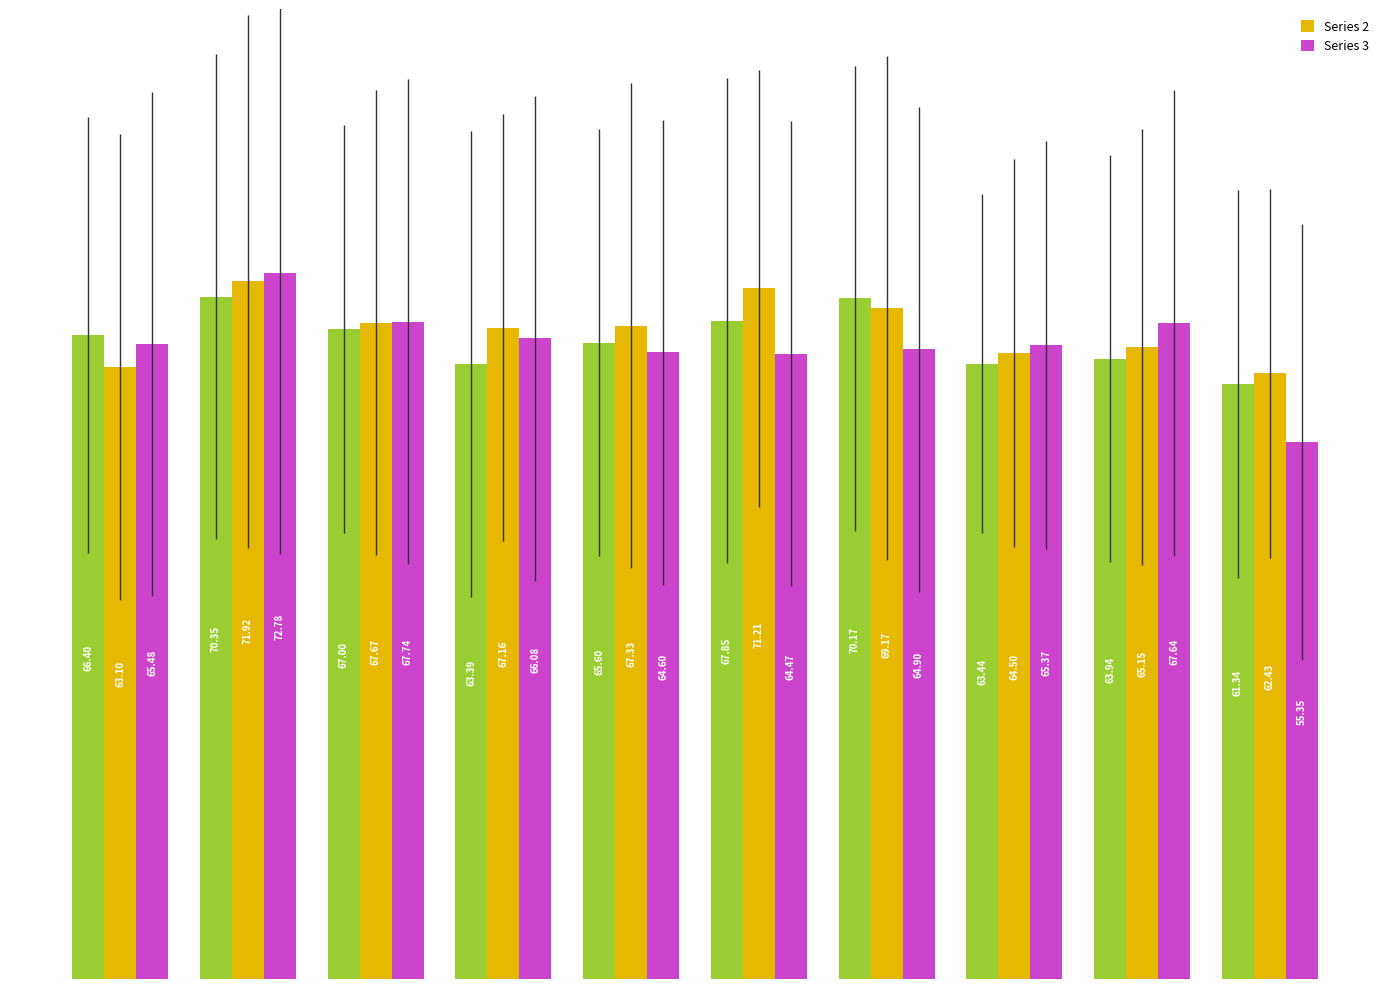

How many bars are there in total?

30